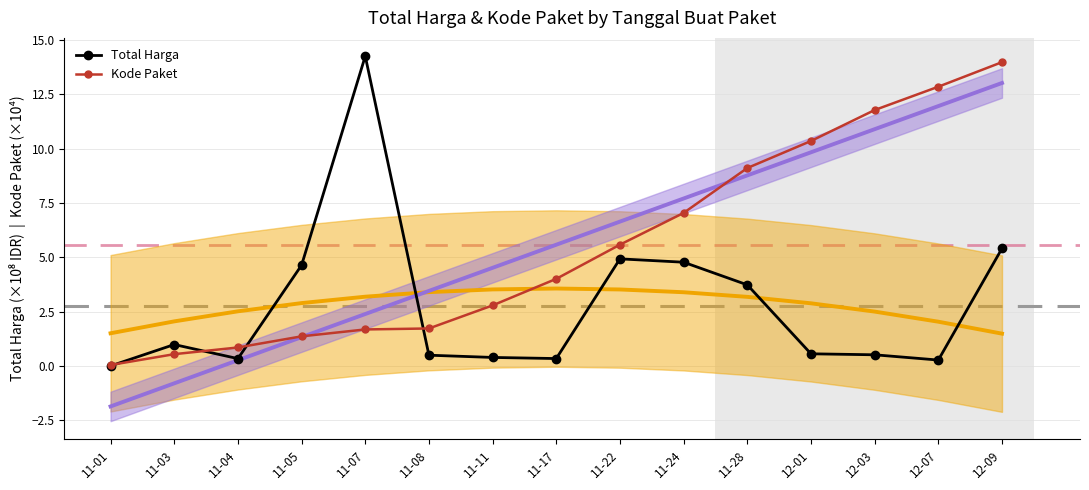

What is the value of the Total Harga point at the 5th from the left?

14.3